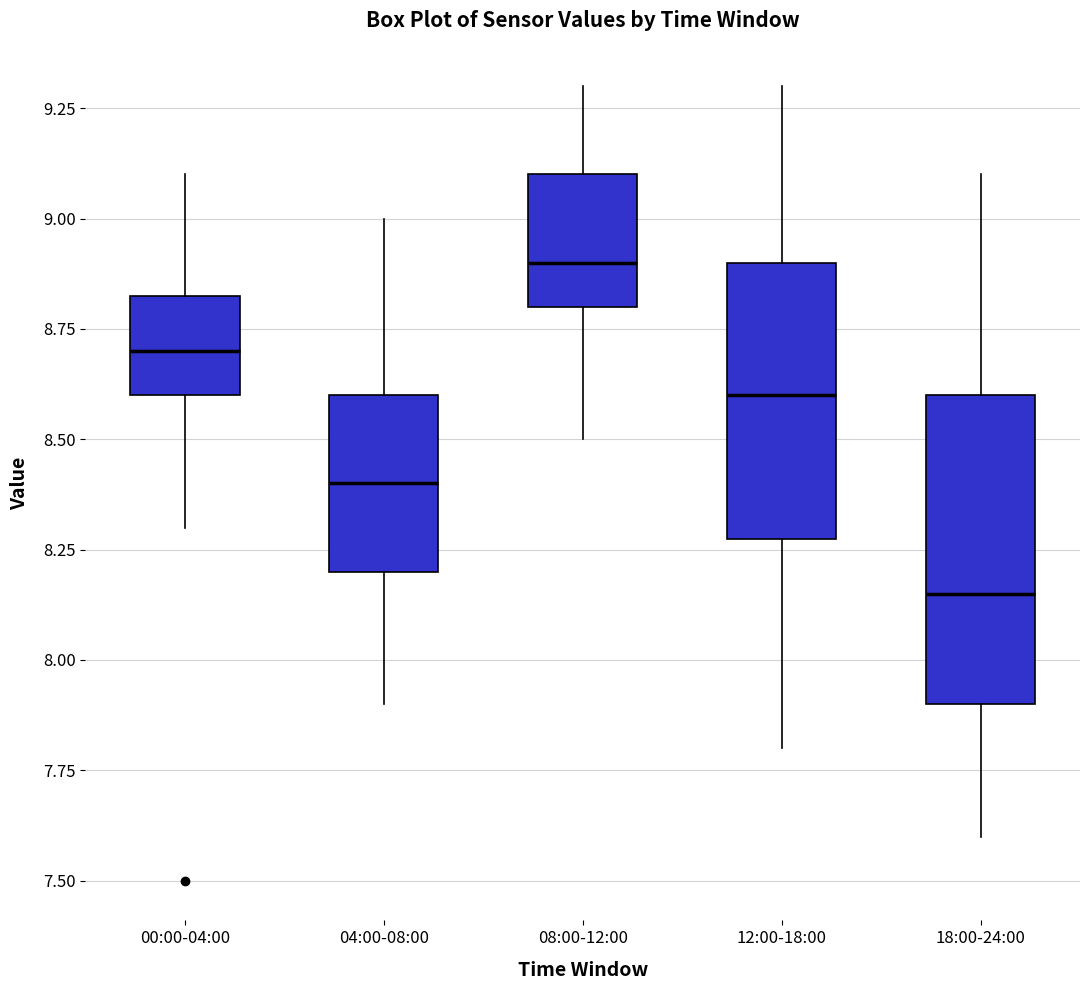

Where is the upper edge of the box for 00:00-04:00 on the y-axis? The values are not printed on the chart, so give them approximately, as read against the axis.

8.85